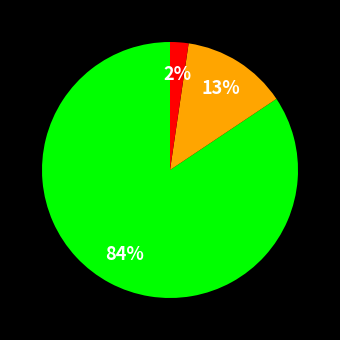

Is there a majority slice in this chart?

Yes